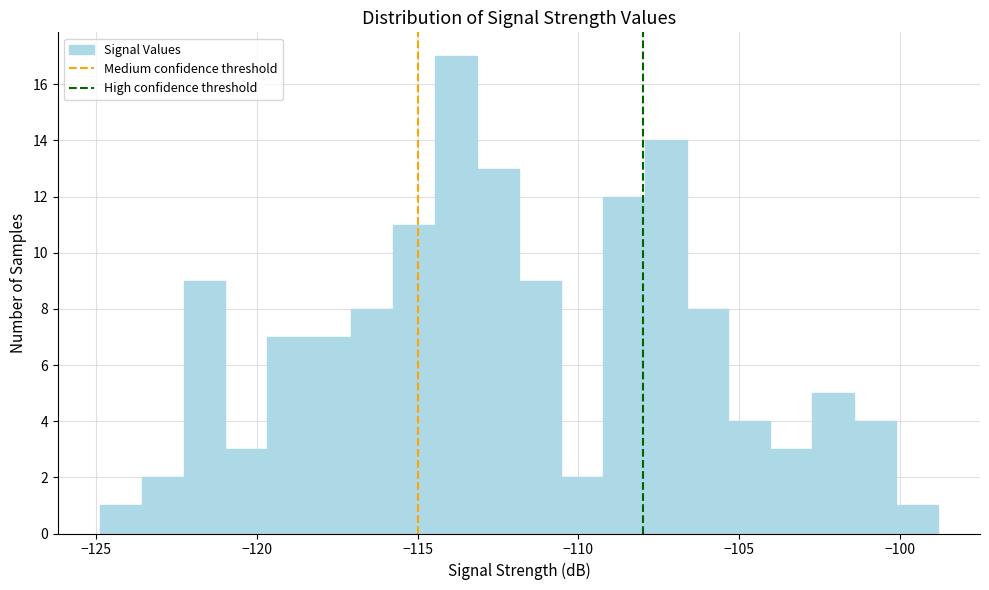

Around what value on the x-axis is the tallest bar? Give the approximate position of its centre, as read against the axis.

-114.0